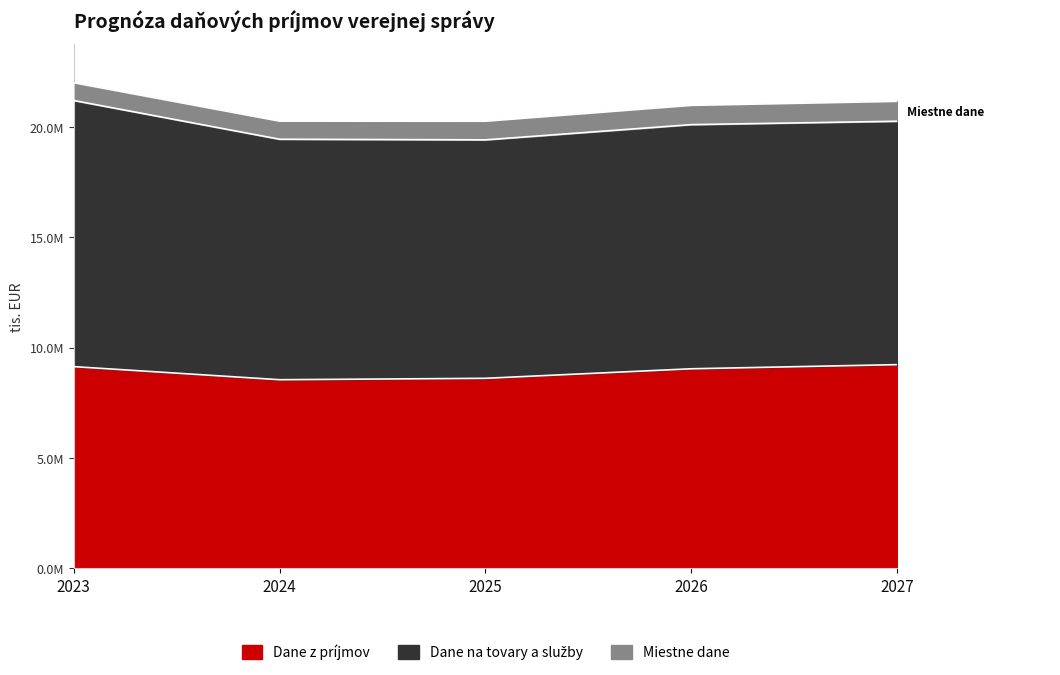

At which category is the sum across all series the highest?

2023